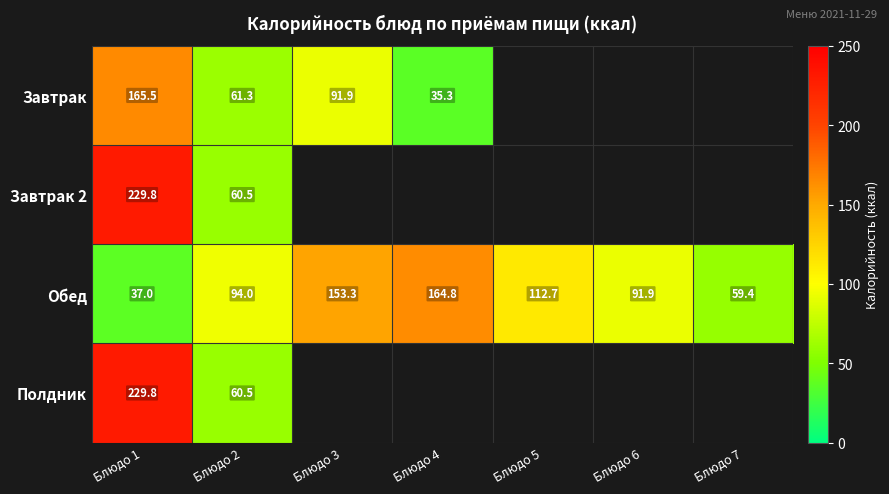

How many values in the Обед series are below 94?

3